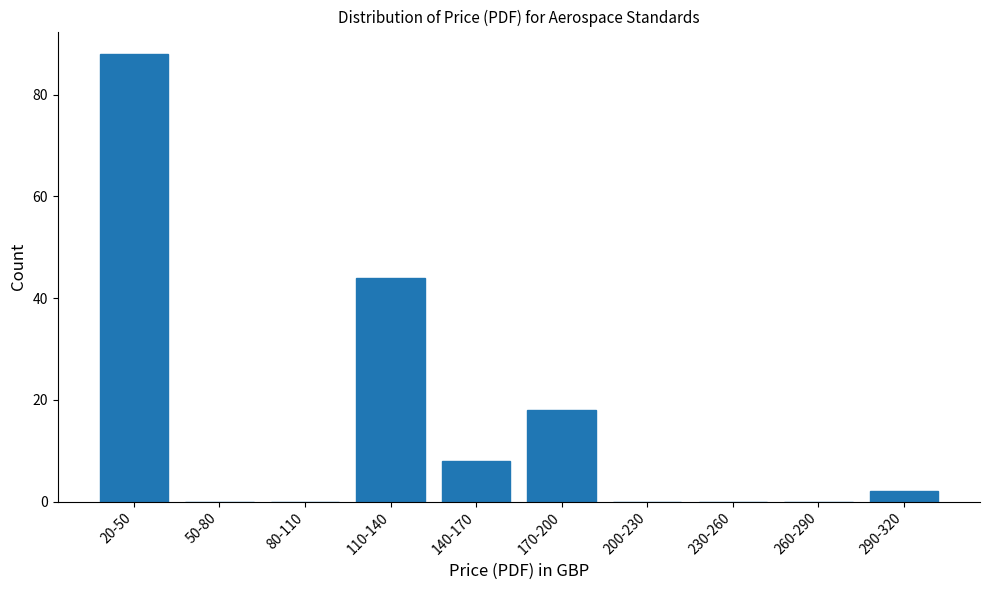

Reading right to left, extract all data points from this chart.

290-320=2	260-290=0	230-260=0	200-230=0	170-200=18	140-170=8	110-140=44	80-110=0	50-80=0	20-50=88